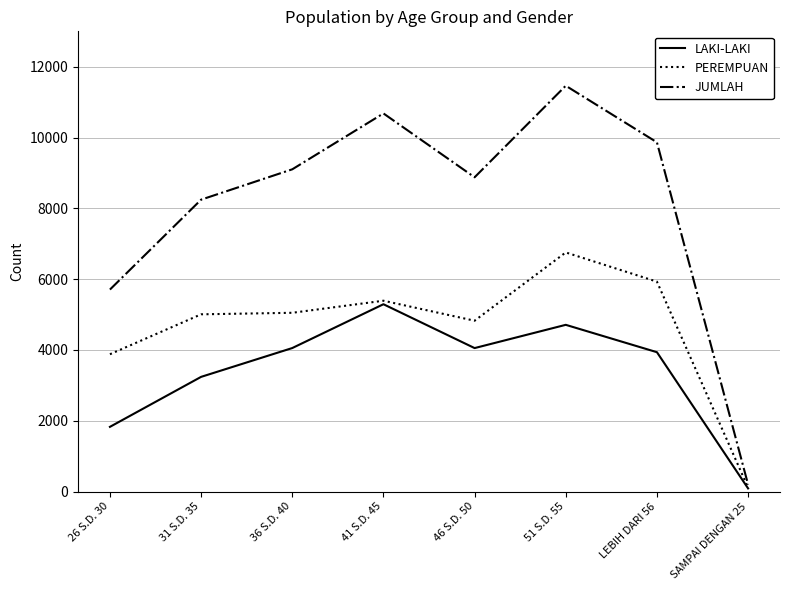

At which label does PEREMPUAN reach its peak?

51 S.D. 55